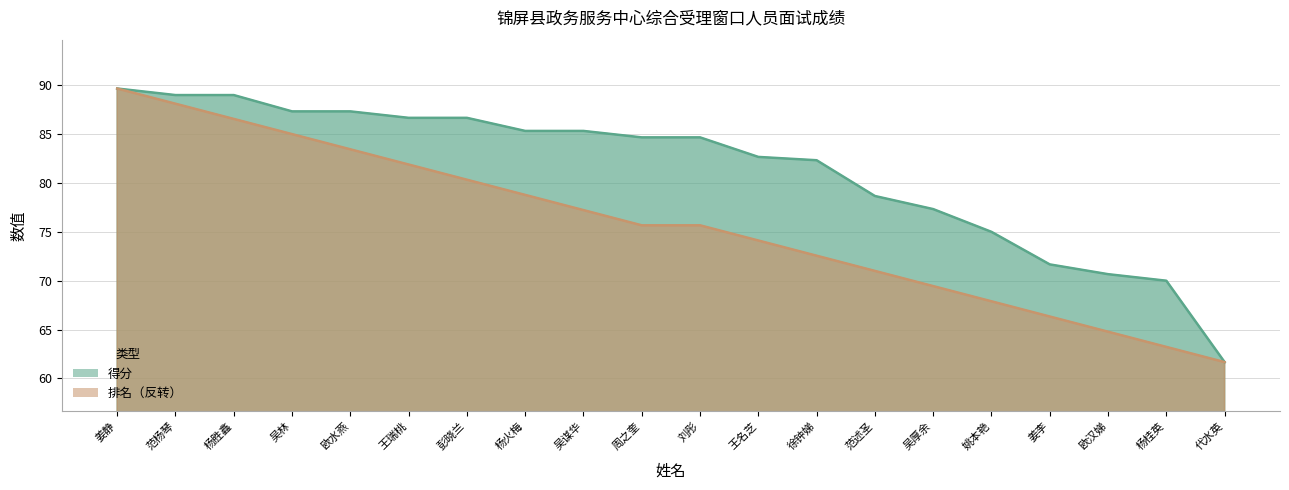

Is the value of 排名 at 姚本艳 greater than the value of 得分 at 徐钟娣?

No